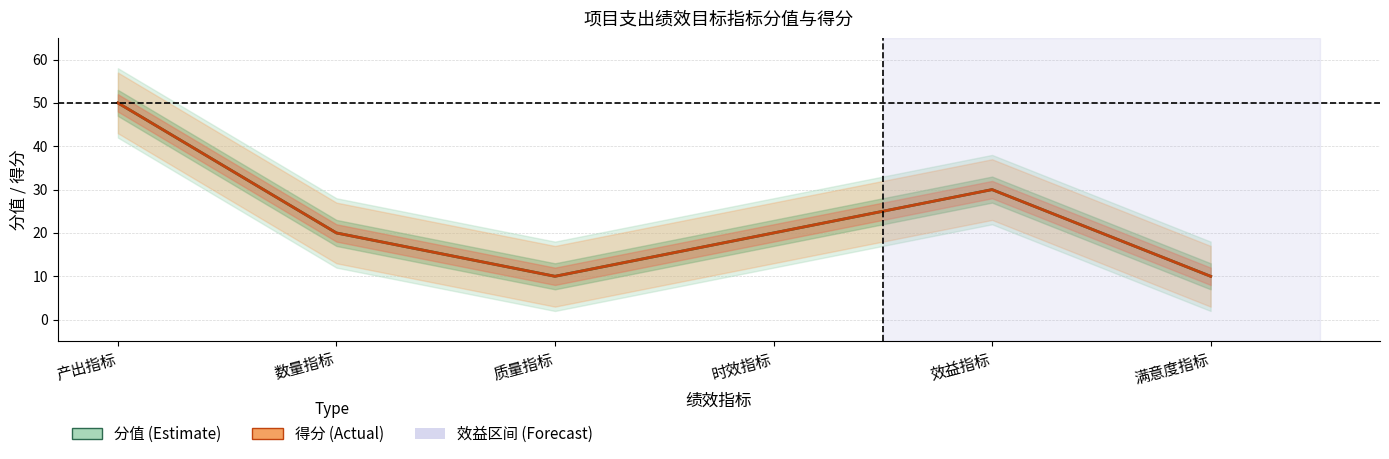

How many interior local valleys does the 得分 series have?

1